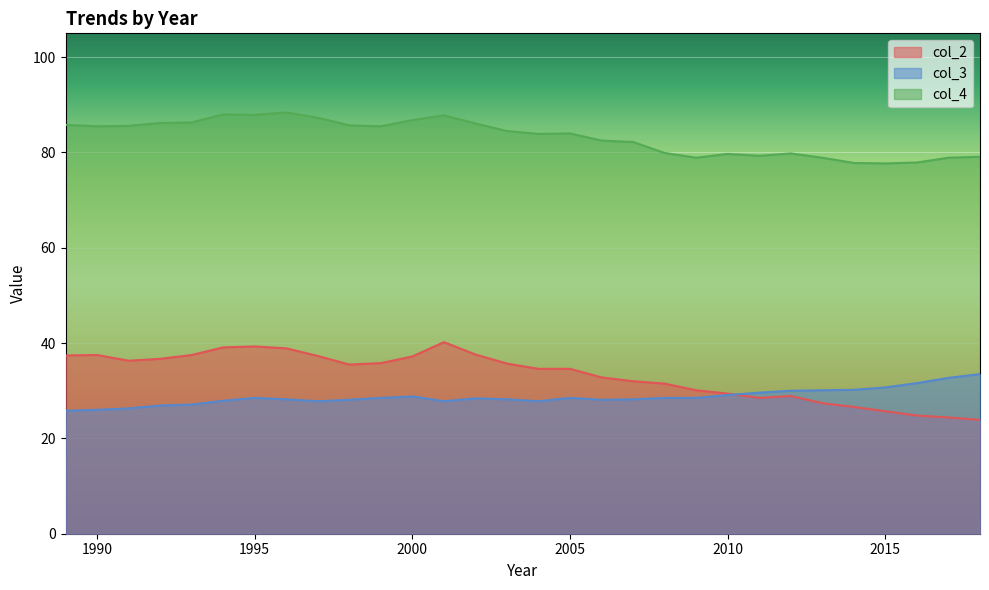

The col_4 series shows 88.4 at 1996. True or false?

True